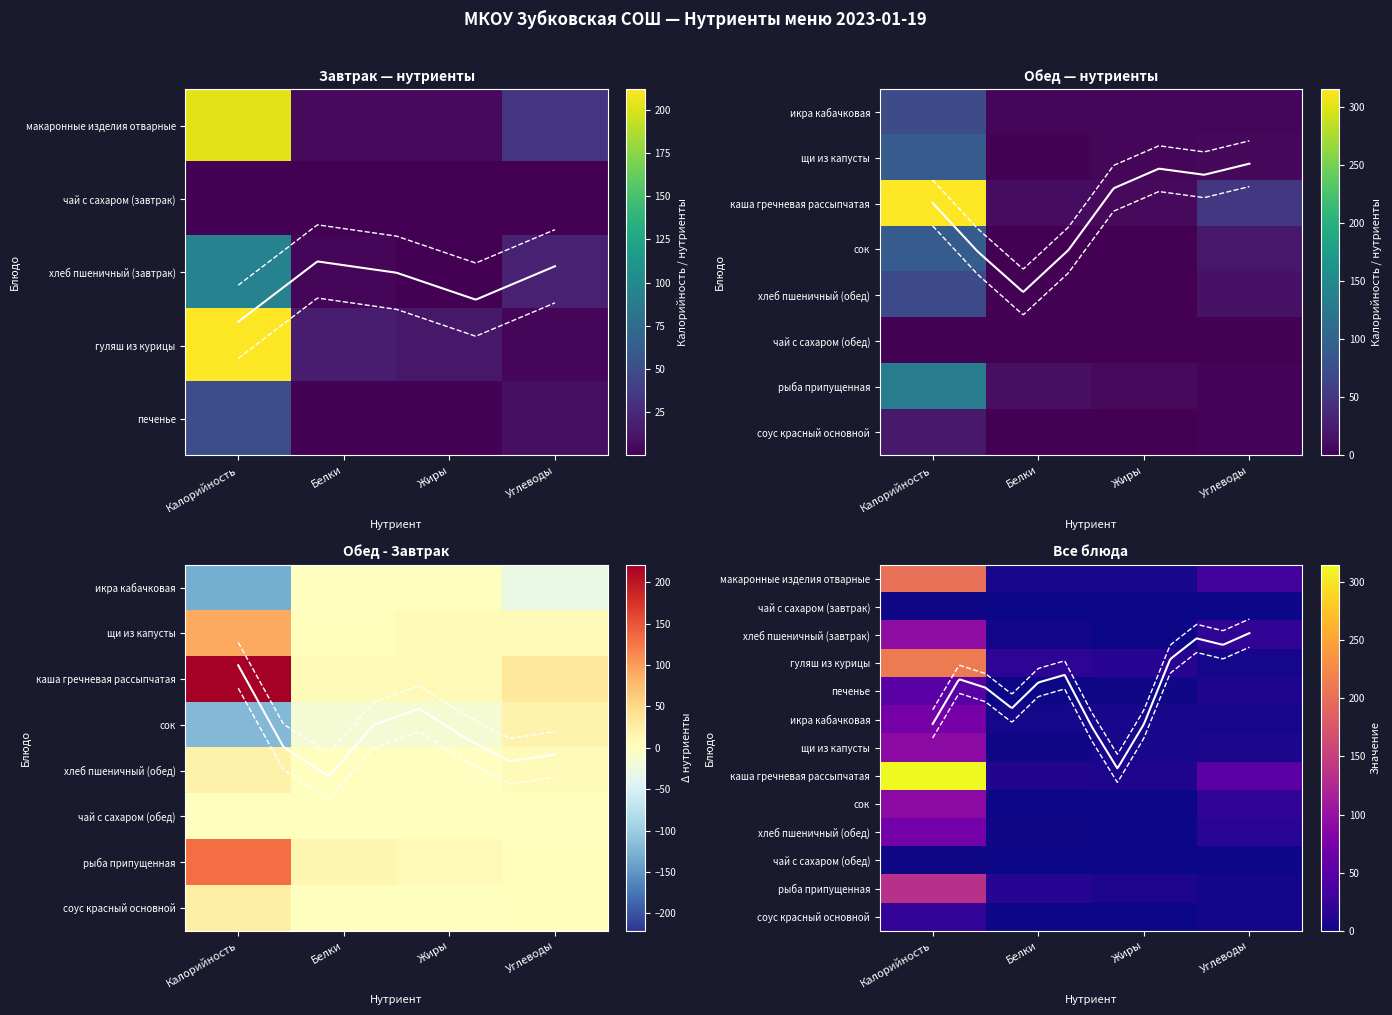

Reading left to right, extract all data points from this chart.

макаронные изделия отварные: 202.0	5.3	5.5	32.8
чай с сахаром (завтрак): 1.4	0.2	0.0	0.1
хлеб пшеничный (завтрак): 93.8	3.0	0.3	19.7
гуляш из курицы: 211.8	17.2	14.0	4.1
печенье: 50.0	0.9	1.4	9.0
икра кабачковая: 72.0	4.6	5.3	4.5
щи из капусты: 92.0	2.1	6.1	7.2
каша гречневая рассыпчатая: 314.9	9.8	7.8	51.4
сок: 92.0	1.0	0.0	20.2
хлеб пшеничный (обед): 70.3	2.3	0.2	14.8
чай с сахаром (обед): 1.4	0.2	0.0	0.1
рыба припущенная: 132.9	13.1	7.5	3.1
соус красный основной: 21.1	1.0	0.7	2.7